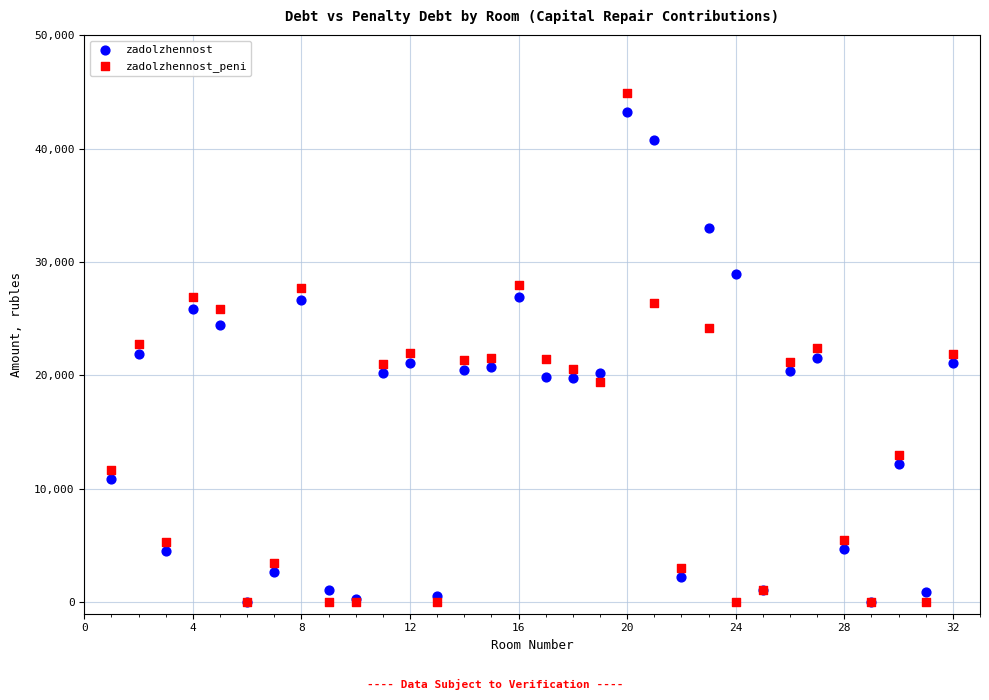

What are all the series names shown in the legend?

zadolzhennost, zadolzhennost_peni